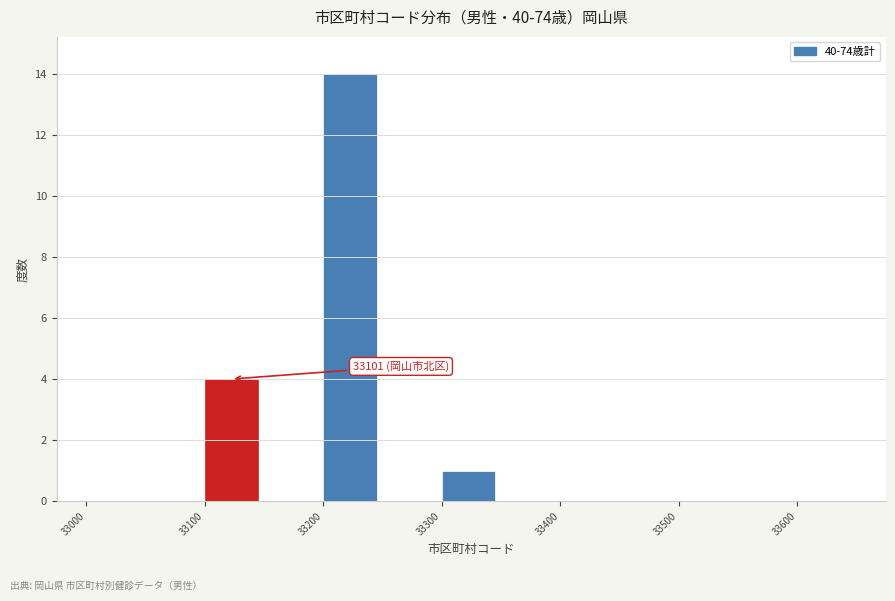

Which range on the x-axis has the tallest bar?

33200 to 33250